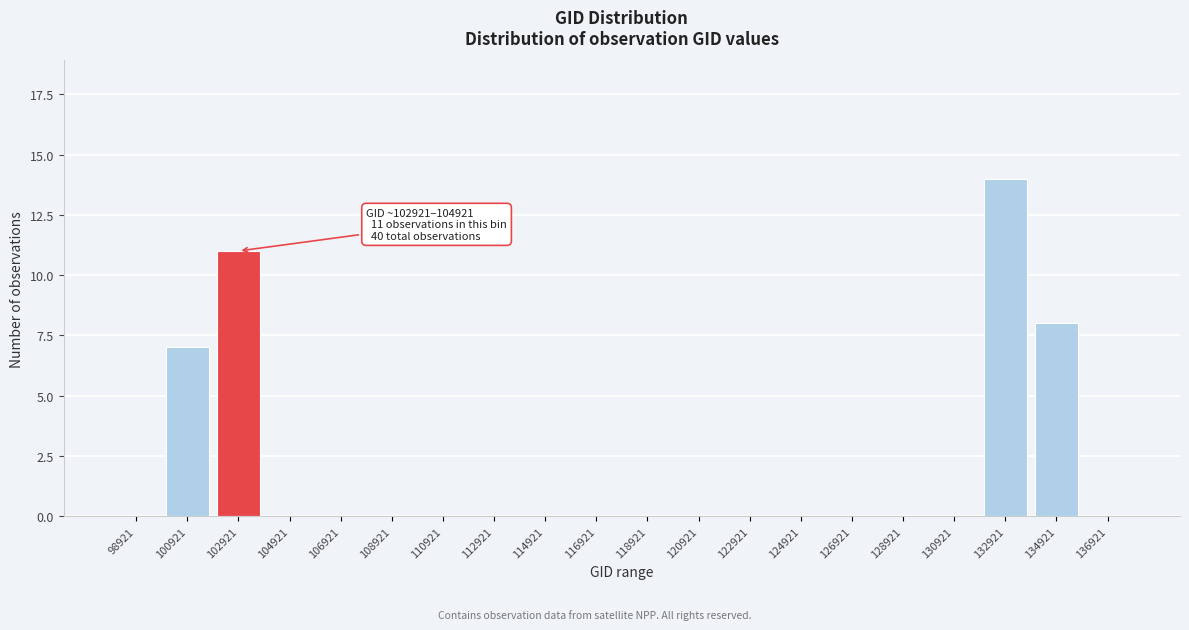

Reading right to left, list all the values displayed in this chart.

136921=0	134921=8	132921=14	130921=0	128921=0	126921=0	124921=0	122921=0	120921=0	118921=0	116921=0	114921=0	112921=0	110921=0	108921=0	106921=0	104921=0	102921=11	100921=7	98921=0